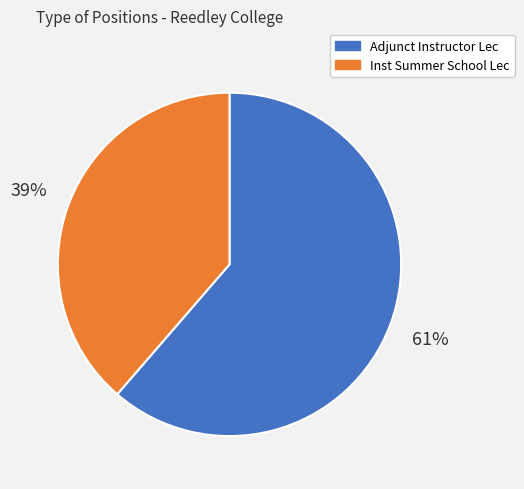

To the nearest percent, what is the average slice percentage?

50%